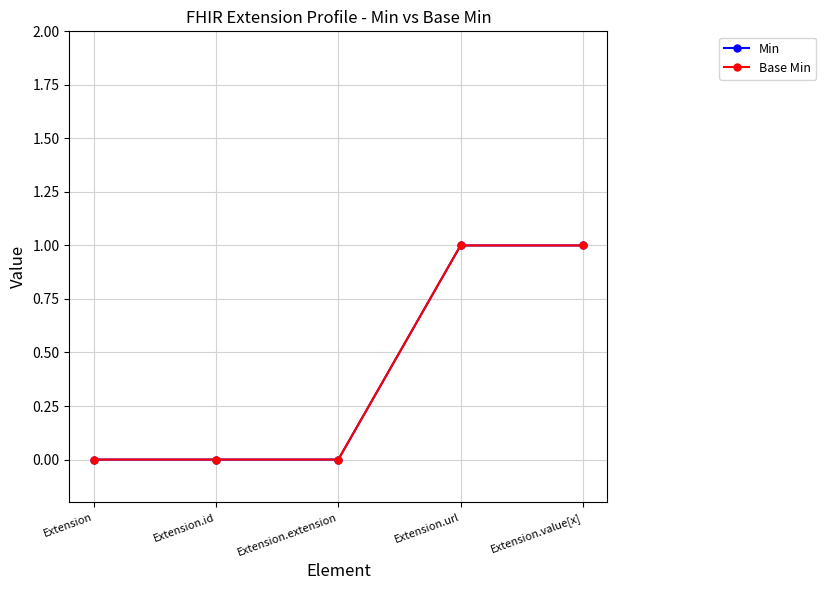

Is the value of Base Min at Extension greater than the value of Min at Extension.value[x]?

No